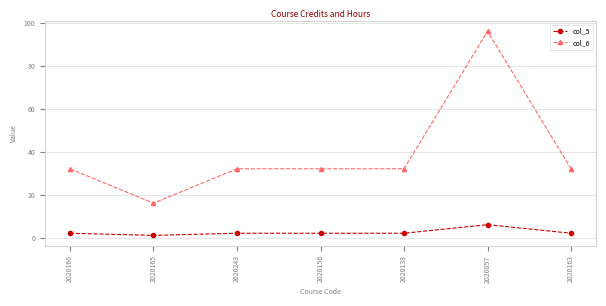

Which series has the largest total across all categories?

col_6